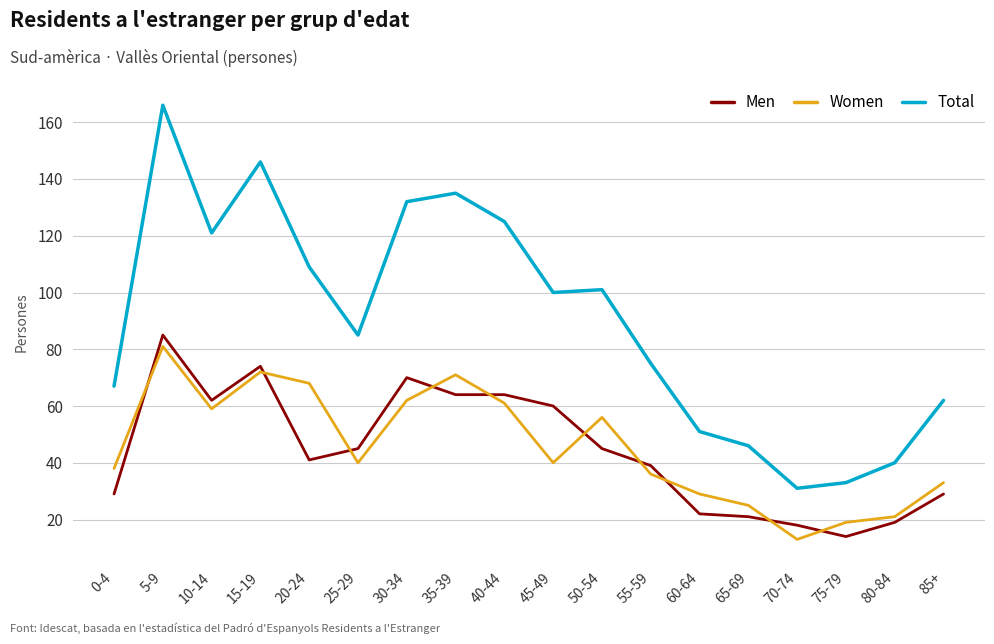

What is the minimum value shown in the chart?

13